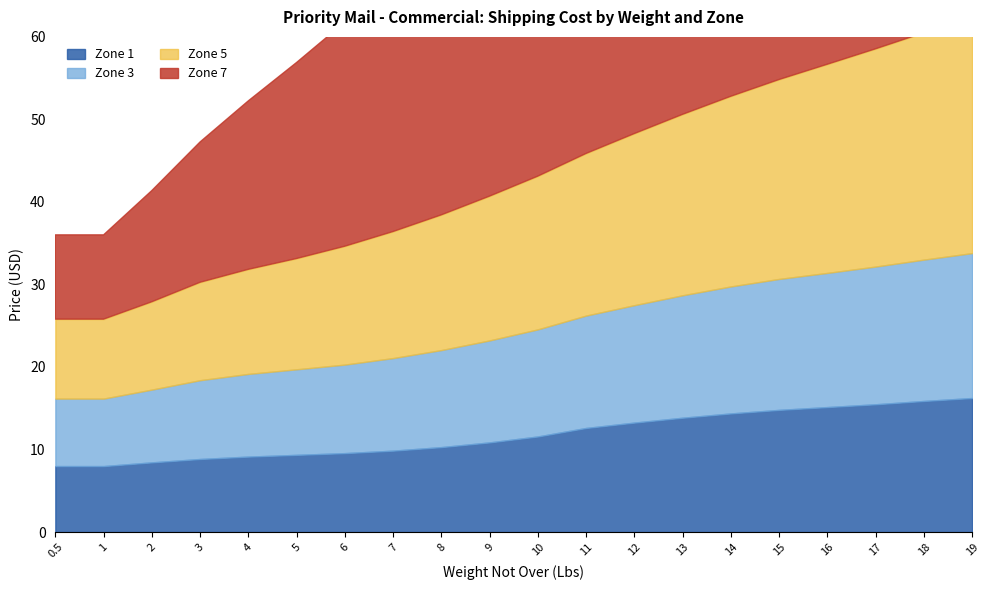

True or false: Zone 5 and Zone 1 cross at least once.

False